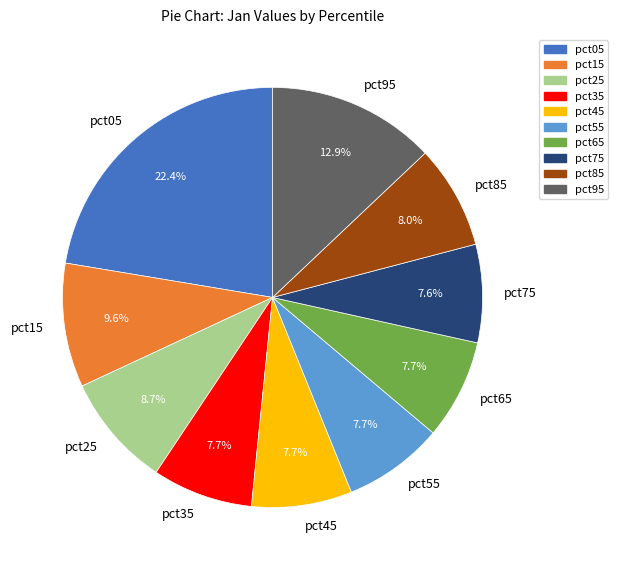

Between pct15 and pct45, which is larger?

pct15